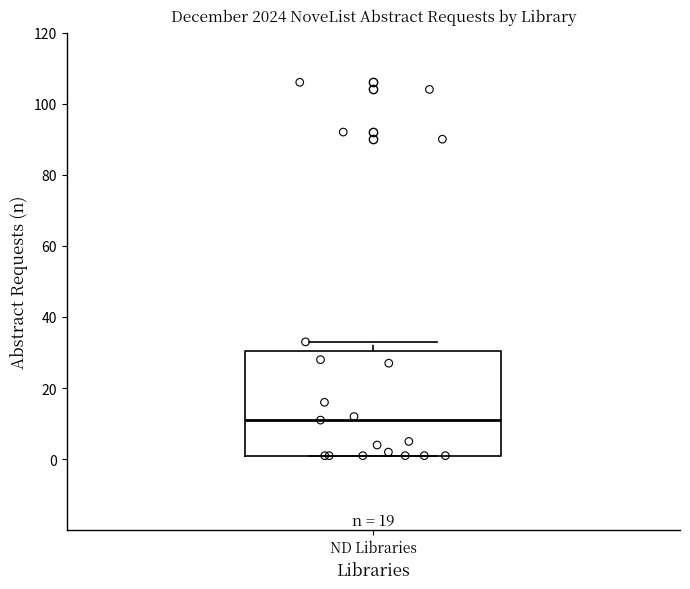

Read this box plot against the y-axis: the position of the median line, the range covered by the box, and the ends of both whiskers. The values are not printed on the chart, so give them approximately, as read against the axis.

median 12, box 2 to 30, whiskers 2 to 34